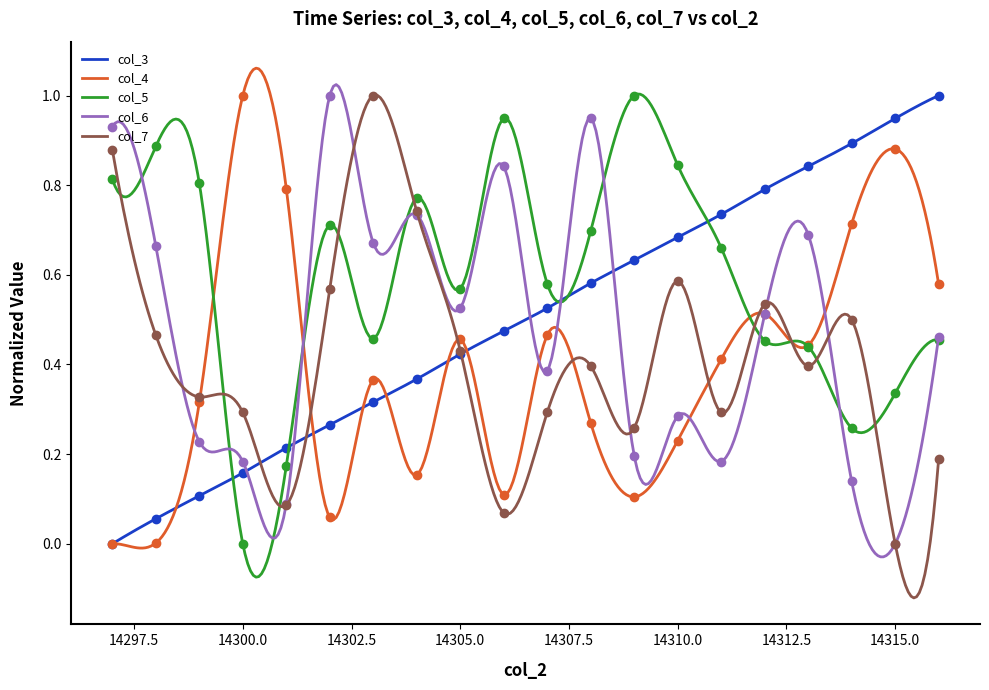

At how many categories does at least one series exceed 0?

20